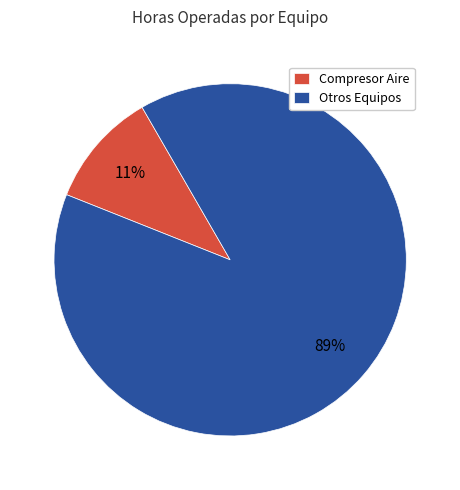

To the nearest percent, what is the combined percentage of Otros Equipos and Compresor Aire?

100%